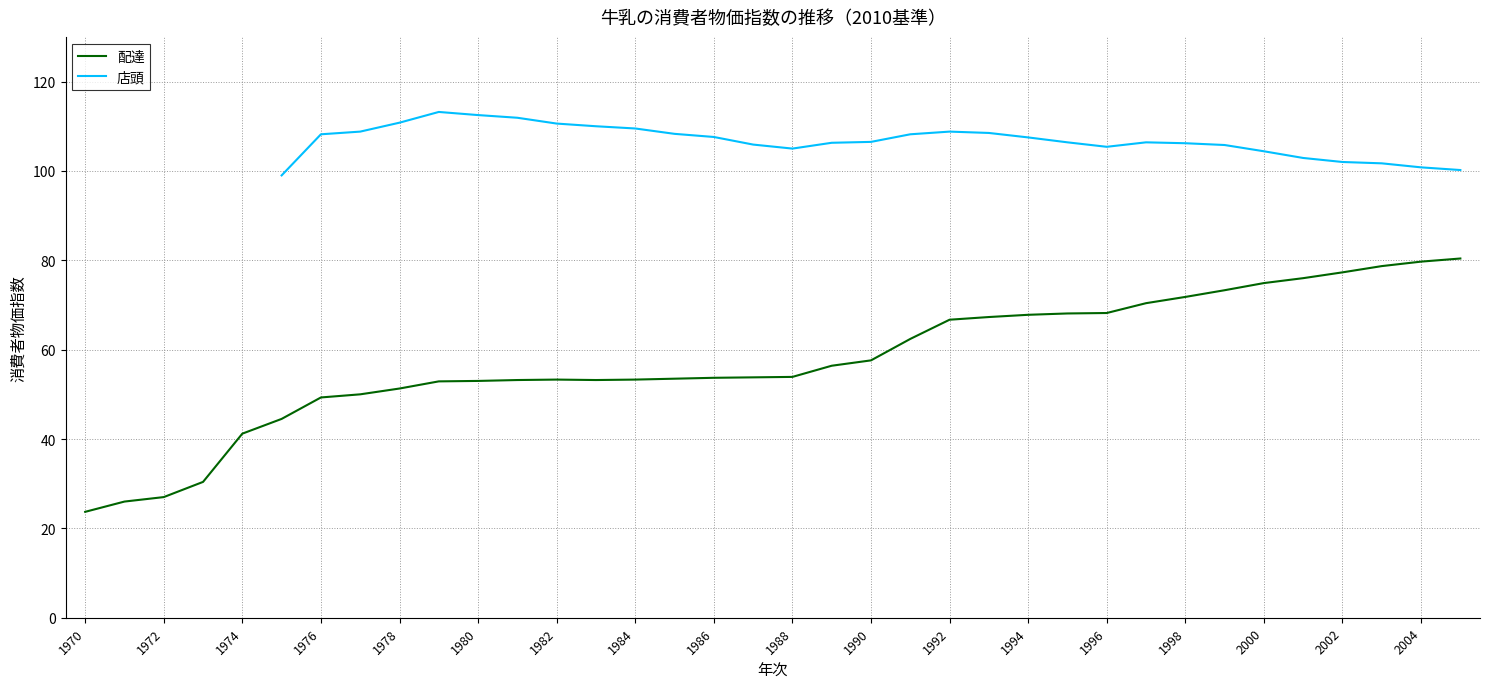

At how many categories does at least one series exceed 70?

31